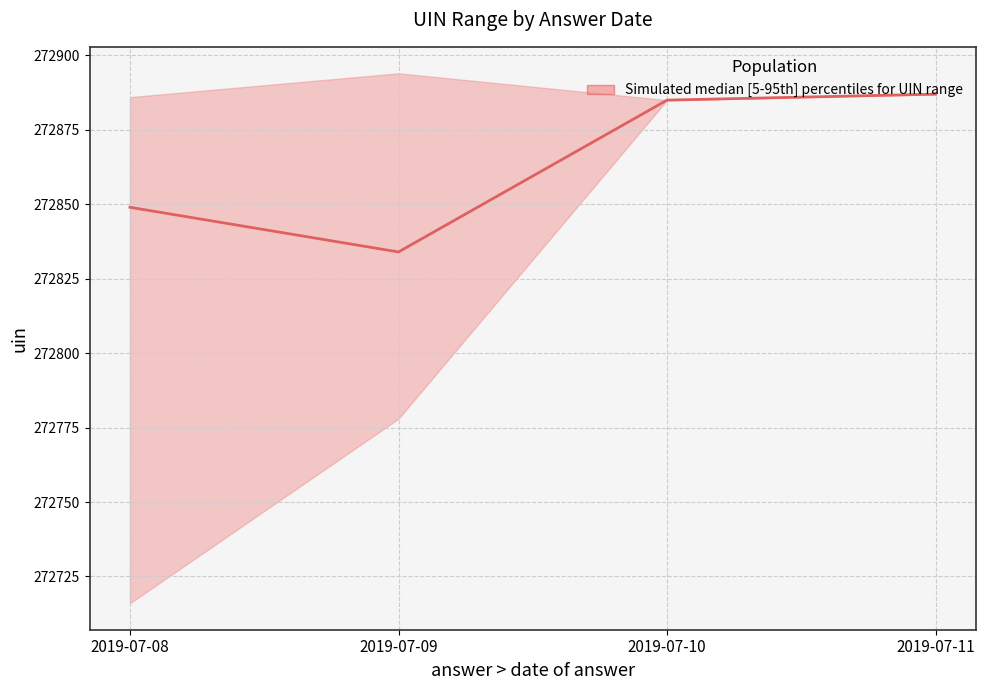

List the labels in order of value, largest first.

2019-07-11, 2019-07-10, 2019-07-08, 2019-07-09